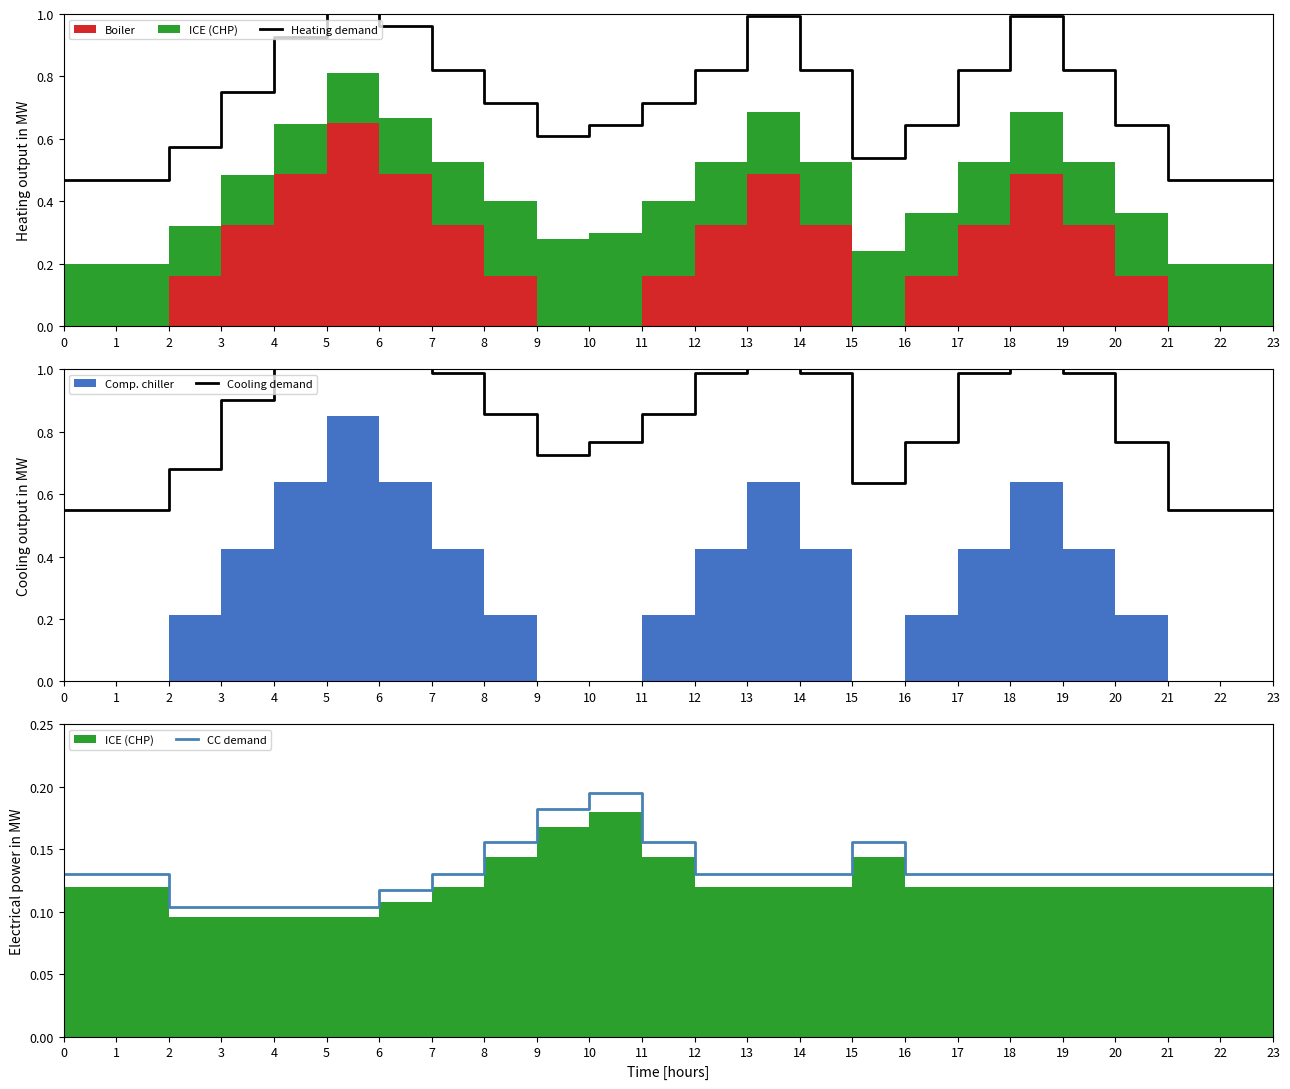

The CC demand series shows 0.0 at 7. True or false?

False